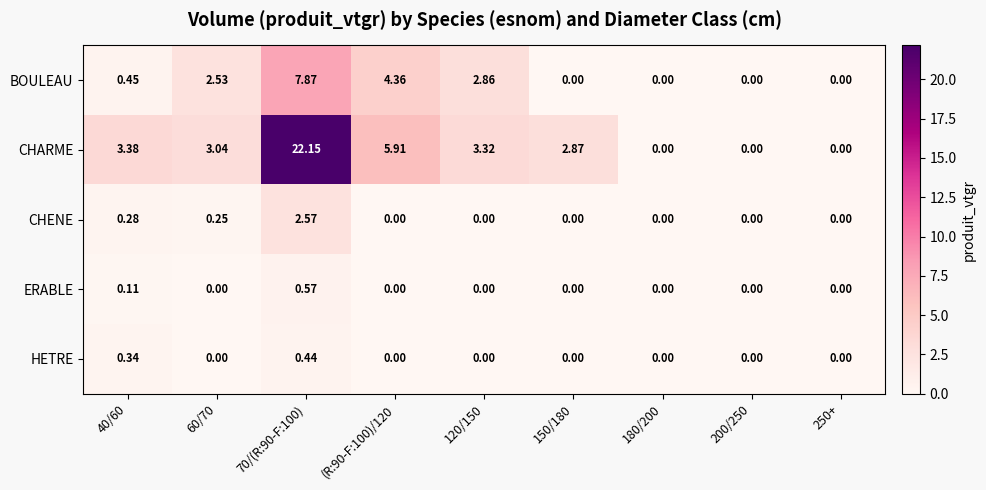

Rank the series by their maximum value, from highest to lowest.

CHARME, BOULEAU, CHENE, ERABLE, HETRE